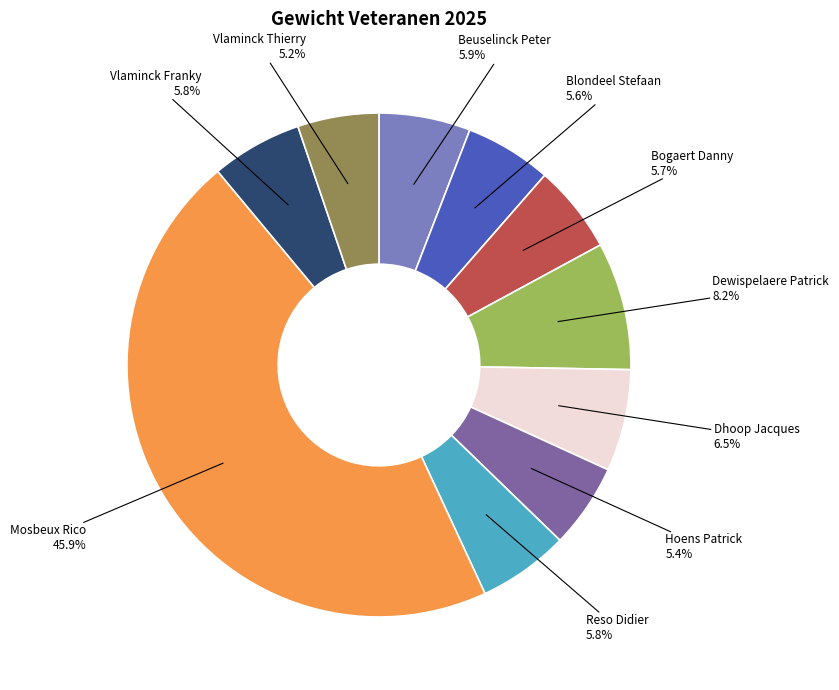

Which category has the biggest portion of the pie?

Mosbeux Rico